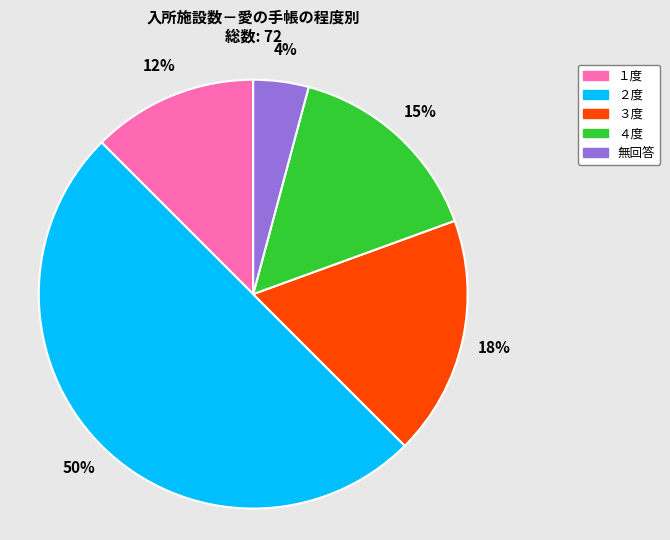

Which category has the biggest portion of the pie?

２度